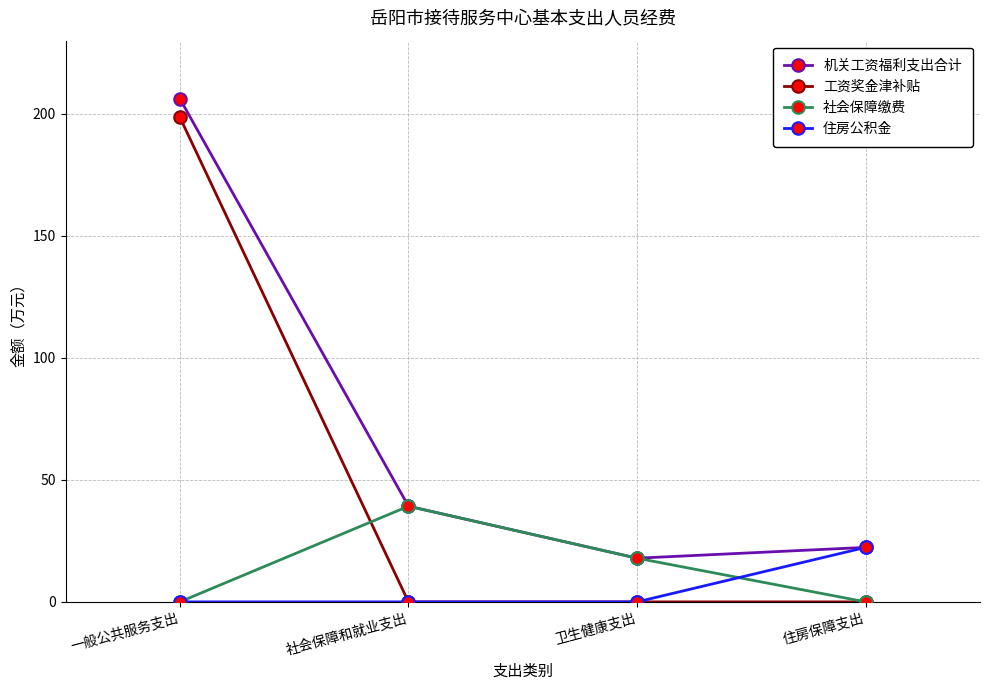

Reading right to left, transcribe all the data shown in this chart.

机关工资福利支出合计: 住房保障支出=22.3	卫生健康支出=17.9	社会保障和就业支出=39.2	一般公共服务支出=206.2
工资奖金津补贴: 住房保障支出=0.0	卫生健康支出=0.0	社会保障和就业支出=0.0	一般公共服务支出=198.6
社会保障缴费: 住房保障支出=0.0	卫生健康支出=17.9	社会保障和就业支出=39.2	一般公共服务支出=0.0
住房公积金: 住房保障支出=22.3	卫生健康支出=0.0	社会保障和就业支出=0.0	一般公共服务支出=0.0